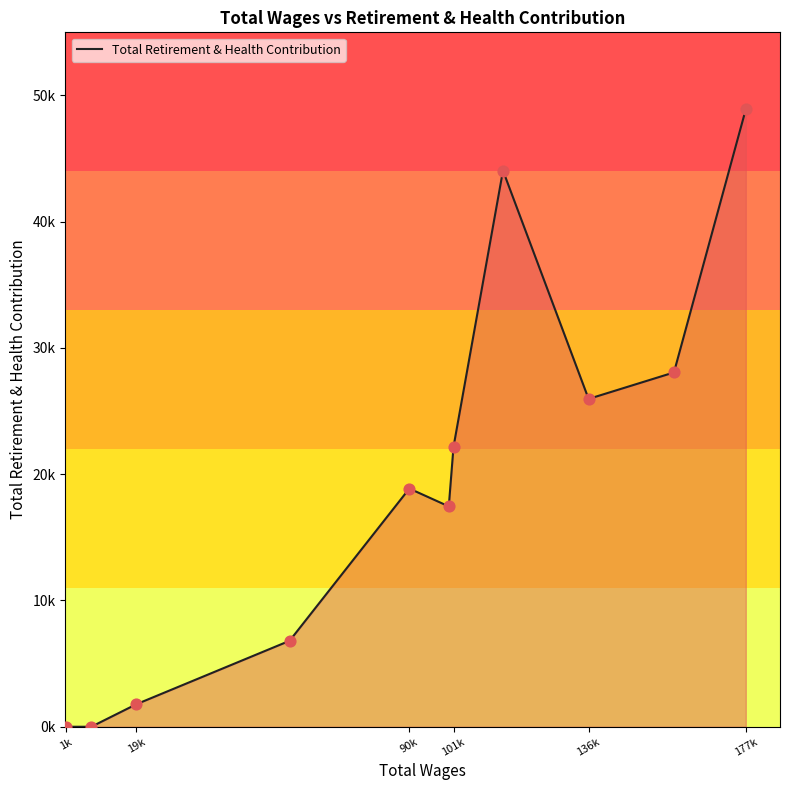

Does the chart have visible grid lines?

No